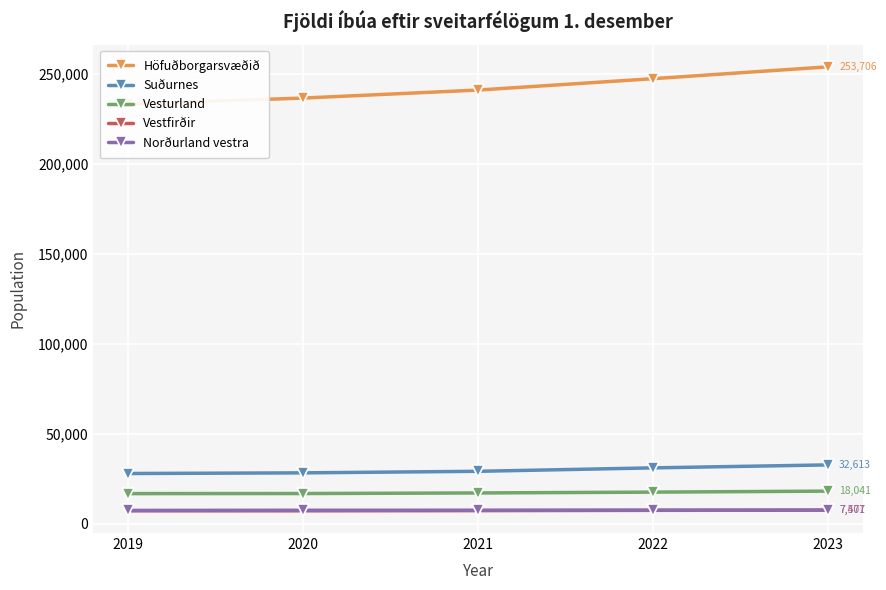

At which category is the sum across all series the highest?

2023